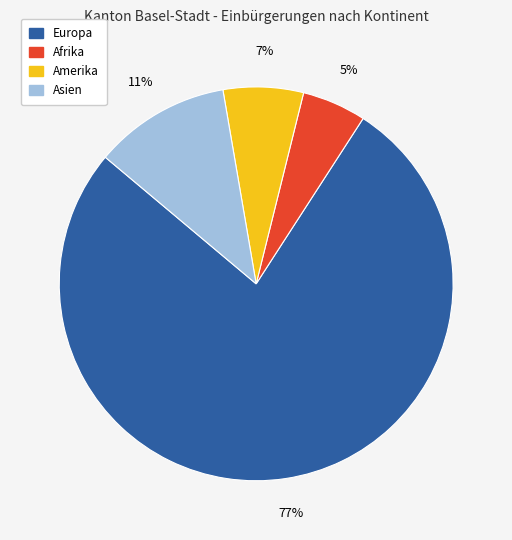

To the nearest percent, what is the difference between the largest and smallest slice percentages?

72%